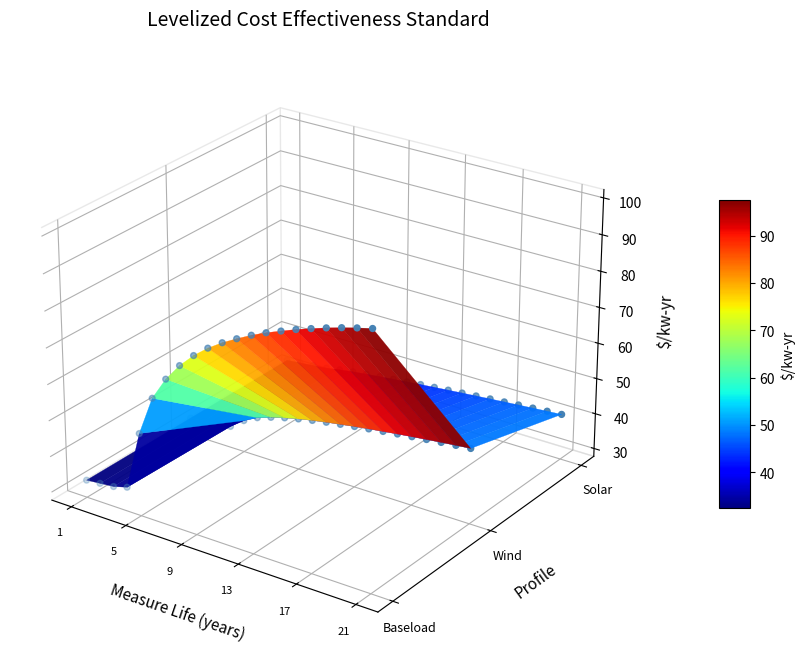

Rank the series by their maximum value, from lowest to highest.

Wind, Solar, Baseload